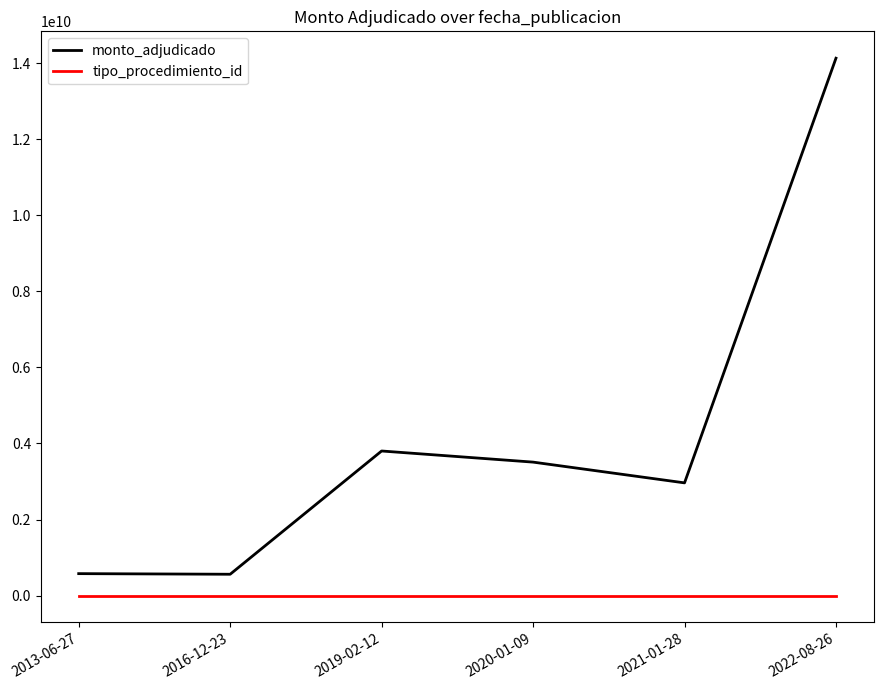

What is the maximum value shown in the chart?

14136000000